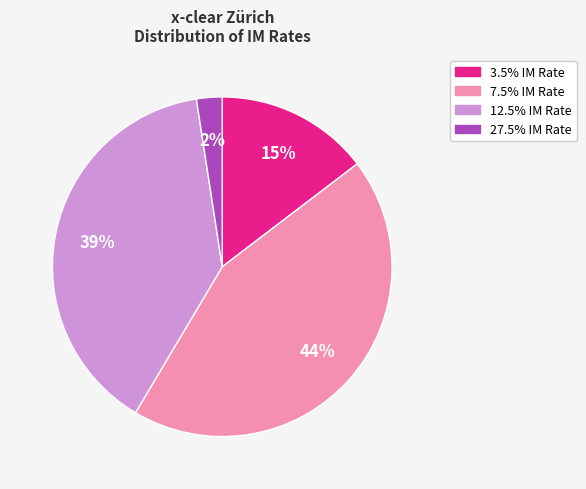

Is the sum of 12.5% IM Rate and 7.5% IM Rate greater than half?

Yes